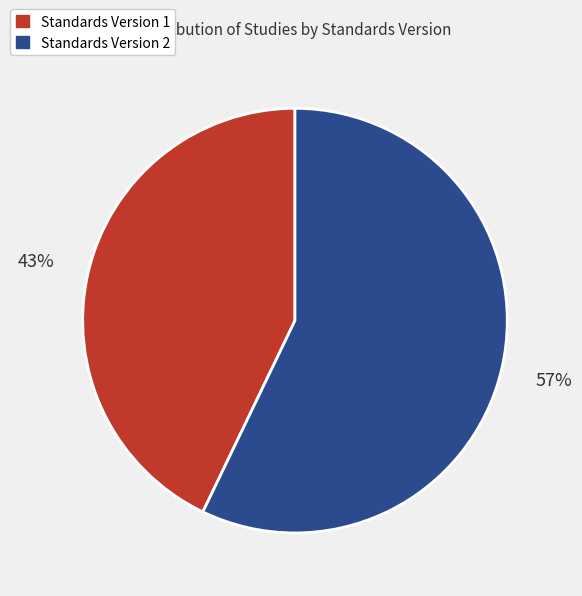

Is the sum of Standards Version 2 and Standards Version 1 greater than half?

Yes